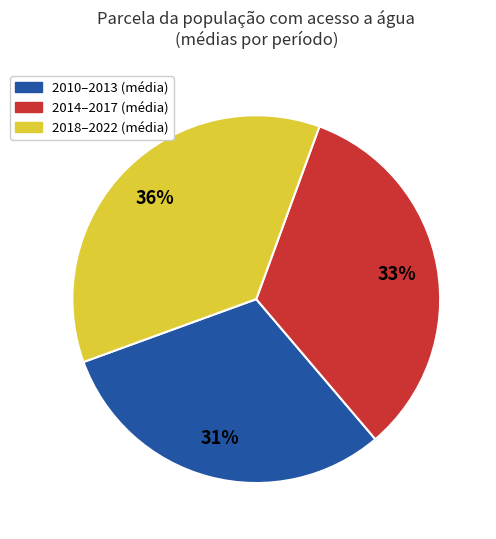

What is the smallest slice in the pie chart?

2010–2013 (média)